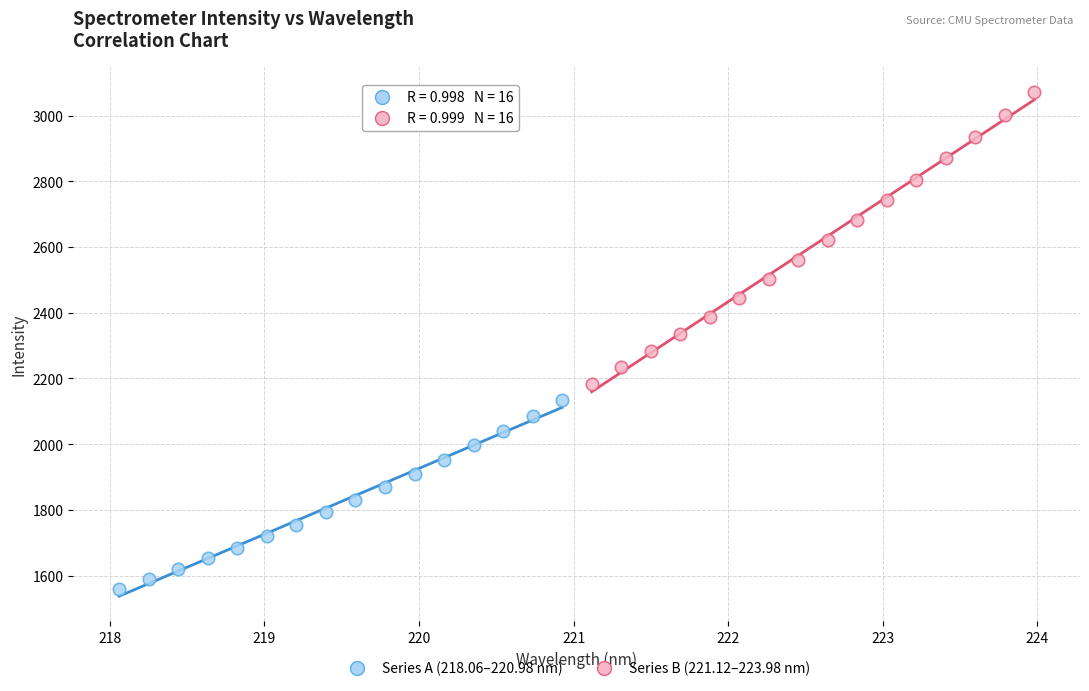

Which series has the widest spread of Y values?

Series B (221.12–223.98 nm)